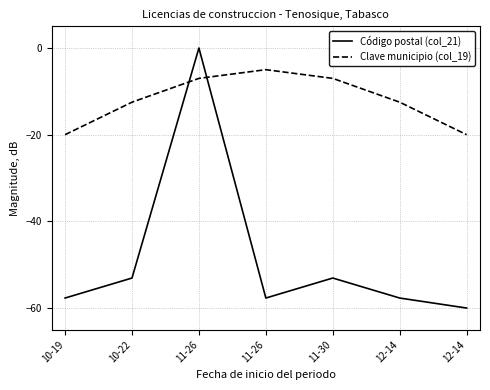

What is the spread (max minus min) of values at 11-30?

46.1